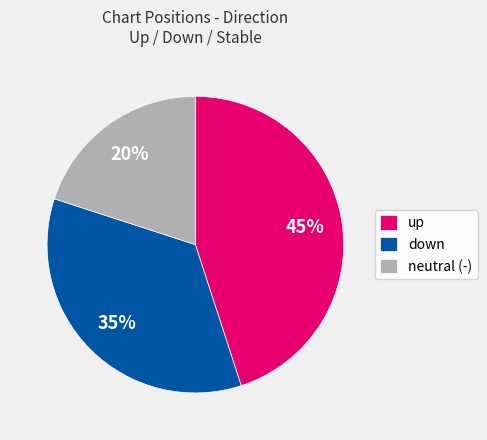

Does any single category account for the majority?

No